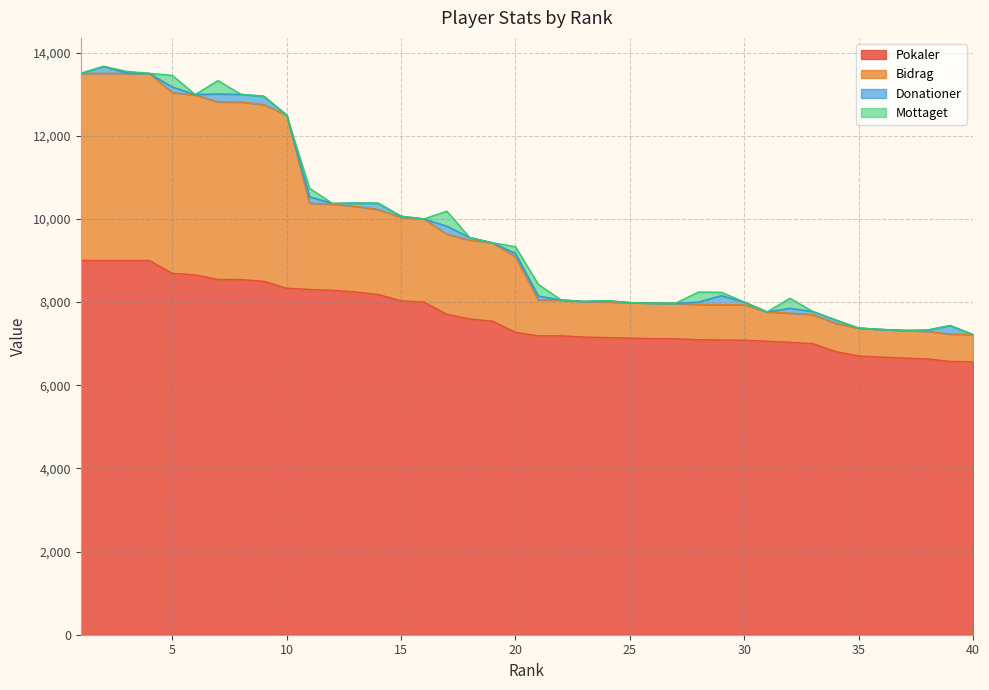

True or false: Pokaler has a value of 7147 at 24.

True